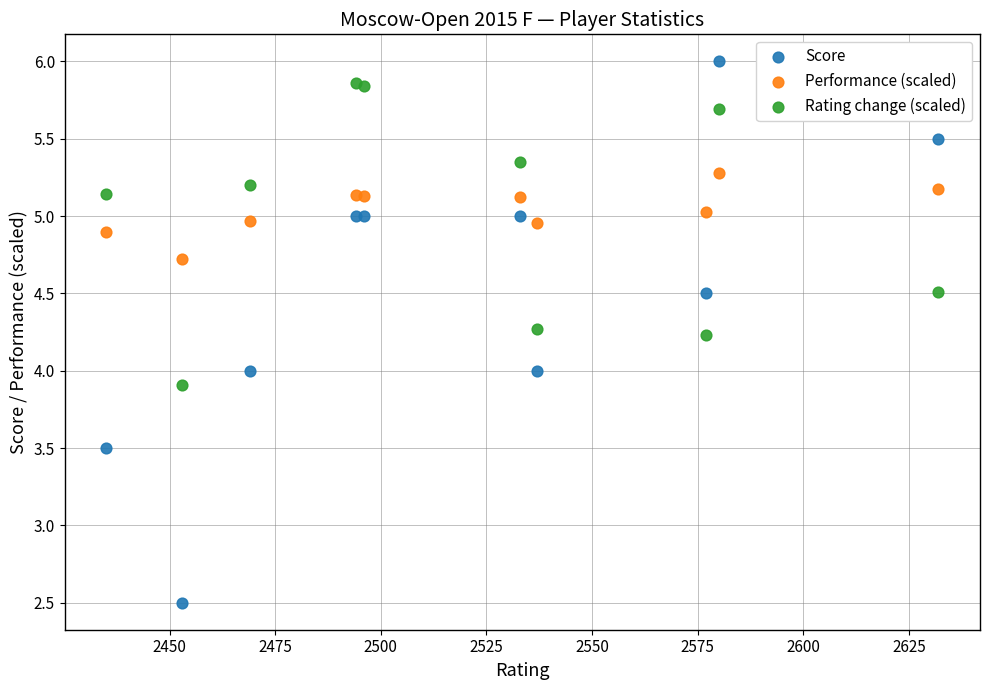

Which series has the widest spread of Y values?

Score